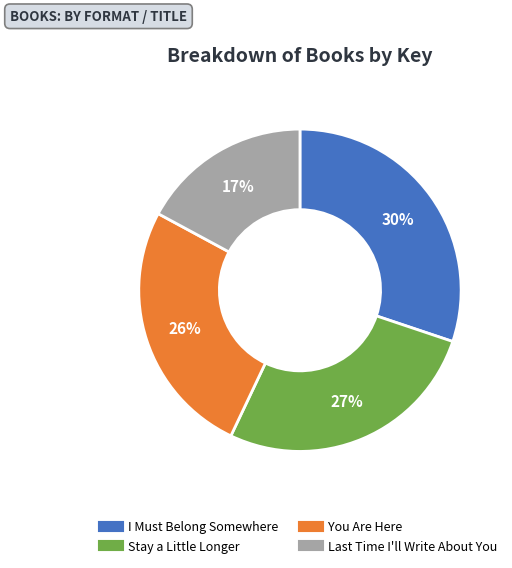

Which category has the smallest portion of the pie?

Last Time I'll Write About You